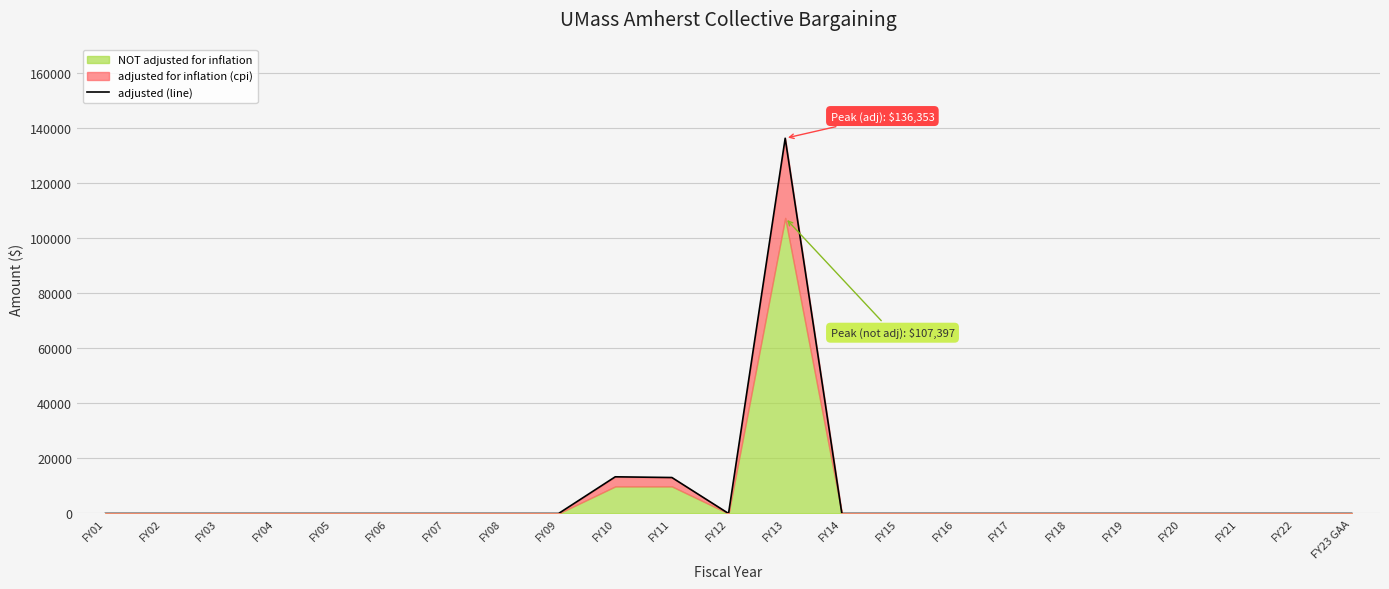

How many interior local valleys (lower than both neighbors) does the data have?

1